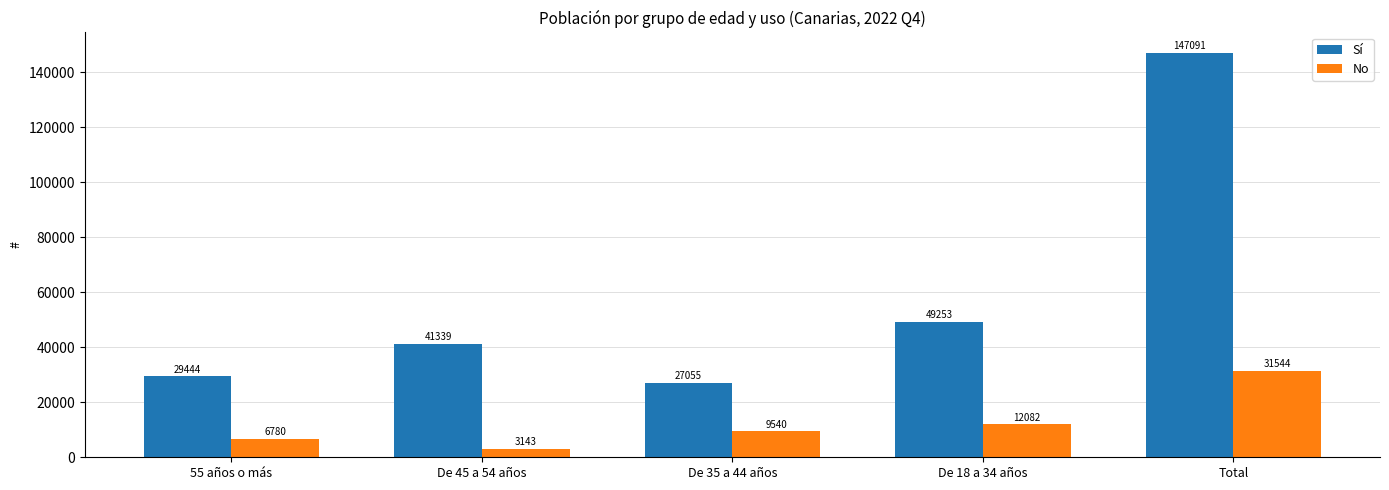

List the series in order of their overall mean, lowest first.

No, Sí